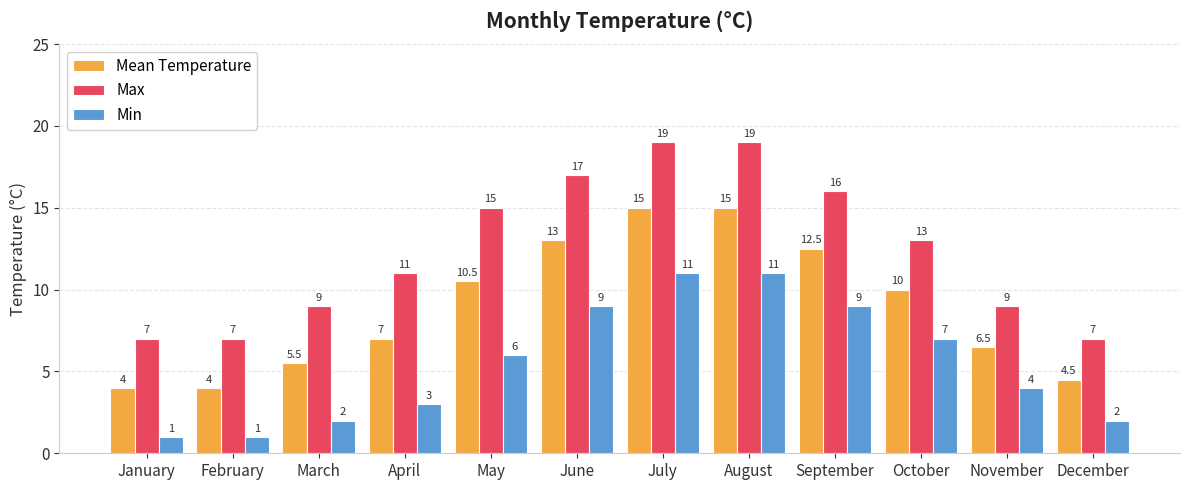

Reading right to left, extract all data points from this chart.

Mean Temperature: 4.5	6.5	10.0	12.5	15.0	15.0	13.0	10.5	7.0	5.5	4.0	4.0
Max: 7.0	9.0	13.0	16.0	19.0	19.0	17.0	15.0	11.0	9.0	7.0	7.0
Min: 2.0	4.0	7.0	9.0	11.0	11.0	9.0	6.0	3.0	2.0	1.0	1.0